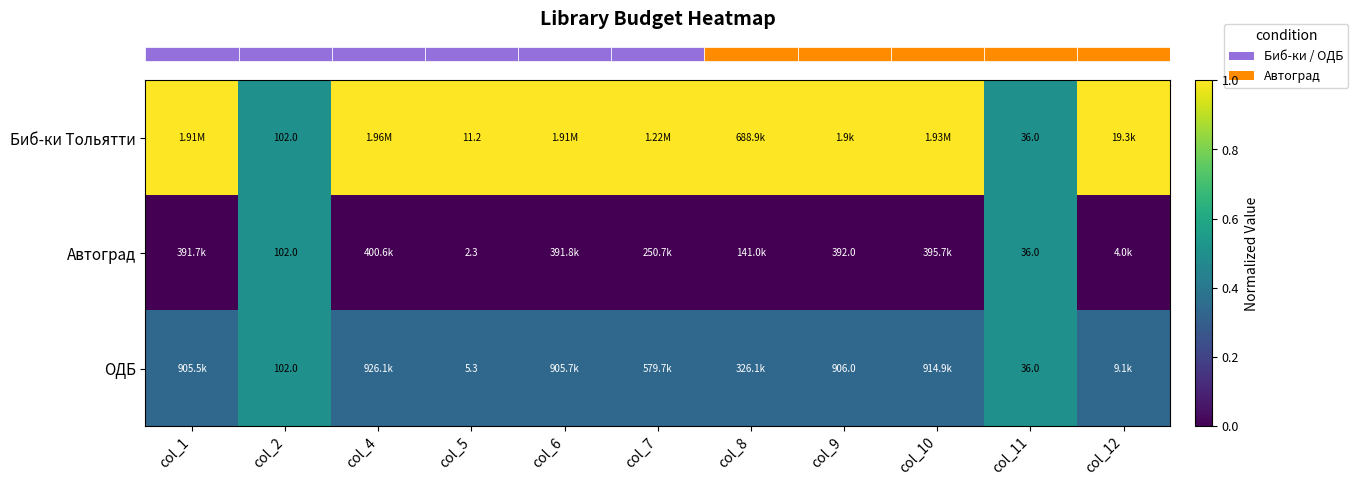

At which category does the chart reach its minimum across all series?

col_1